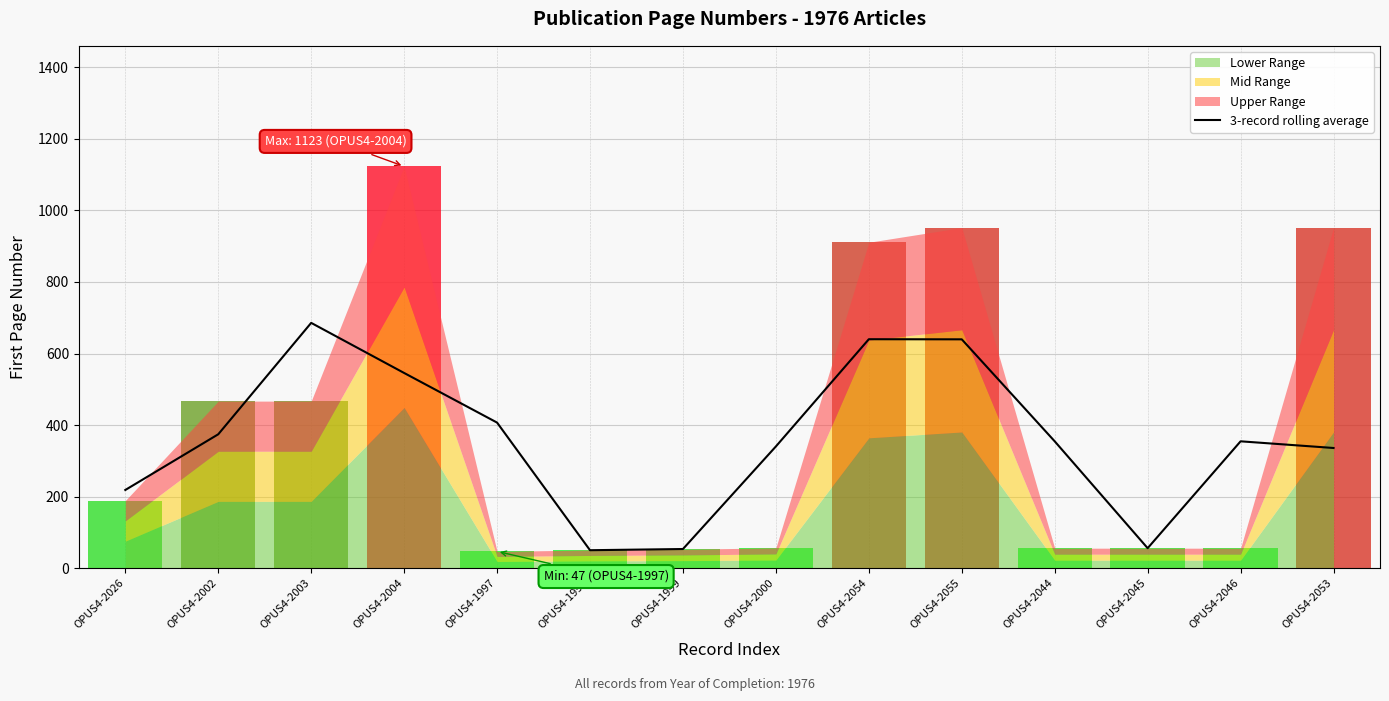

What is the ratio of the value at OPUS4-2046 to the value at OPUS4-2044?

1.0